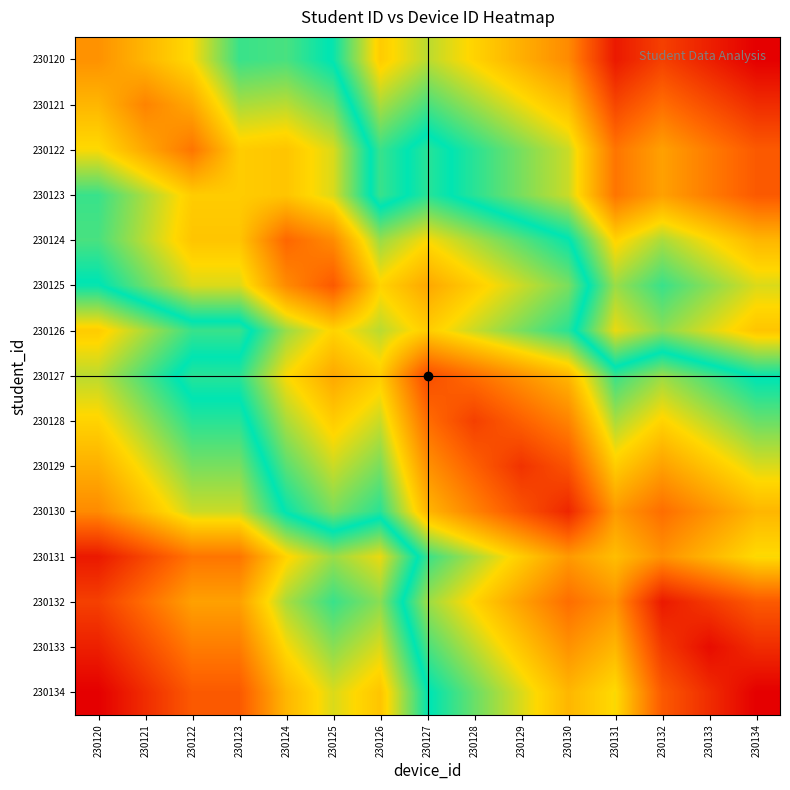

What is the difference between the highest and lowest values at 230121?

34.0